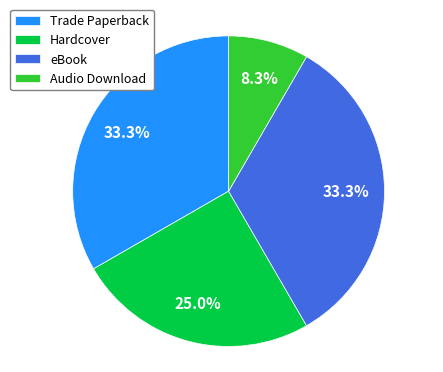

To the nearest percent, what percentage of the pie is Audio Download?

8%